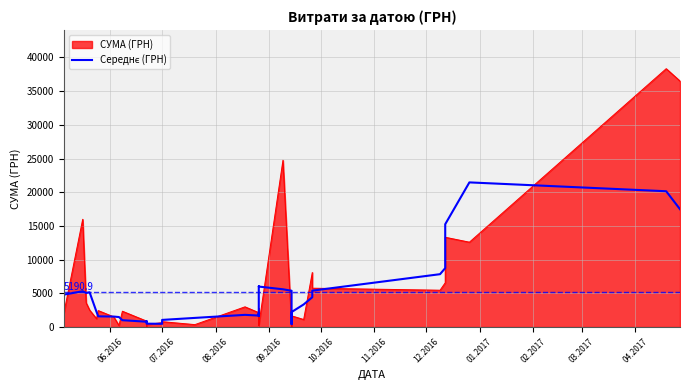

Reading left to right, what are all the values shown in this chart?

4086.8	4806.0	5310.4	5058.9	5157.5	2262.1	1590.9	1556.1	1484.5	1017.4	791.6	873.2	501.6	484.6	535.4	1059.8	1357.7	1809.1	1705.2	2060.3	2009.7	1638.1	6036.1	6005.5	5603.3	5386.6	5356.0	433.9	741.3	939.6	2225.9	3353.4	4421.1	5402.4	7842.8	8741.9	15253.6	21458.6	20144.6	17480.6